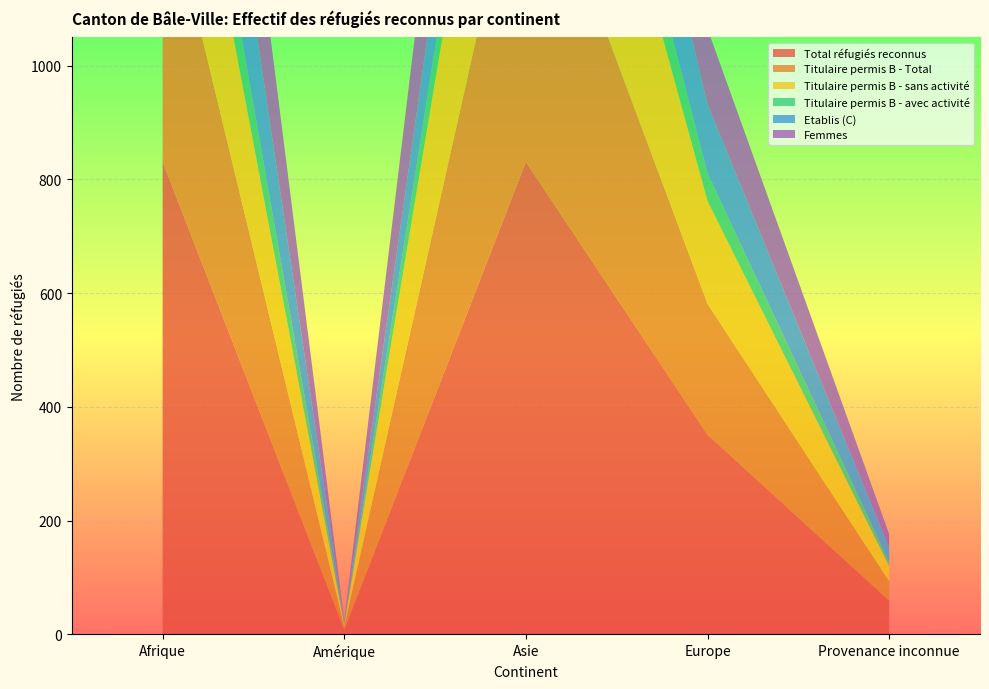

Reading left to right, transcribe all the data shown in this chart.

Total réfugiés reconnus: 831	8	831	351	59
Titulaire permis B - Total: 506	6	606	230	34
Titulaire permis B - sans activité: 374	3	492	181	27
Titulaire permis B - avec activité: 132	3	114	49	7
Etablis (C): 325	2	225	121	25
Femmes: 384	2	401	133	24